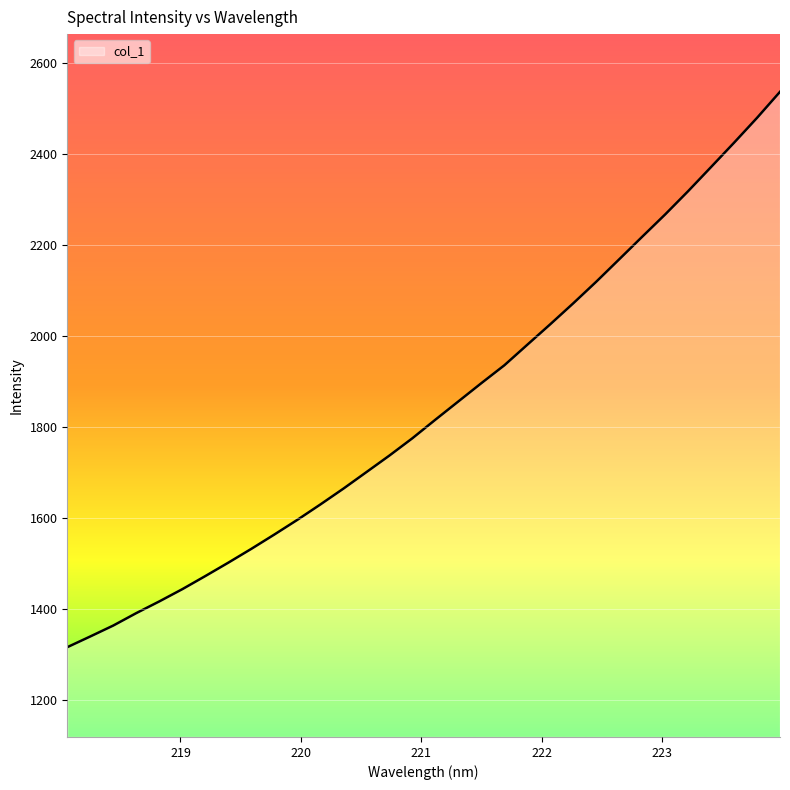

What is the smallest value displayed?

1316.1